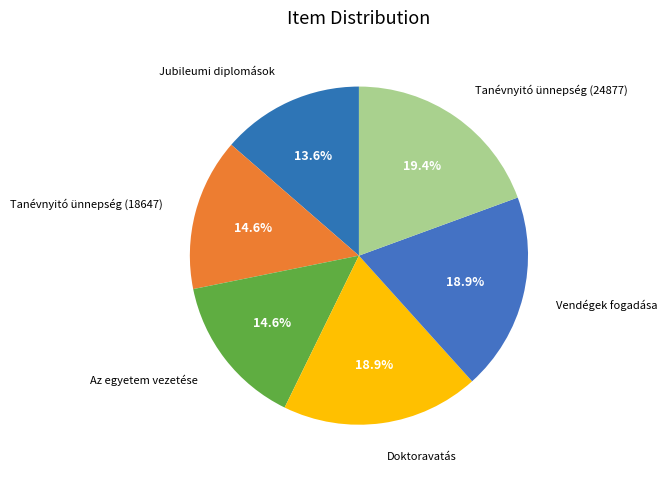

Count the number of slices in the pie.

6